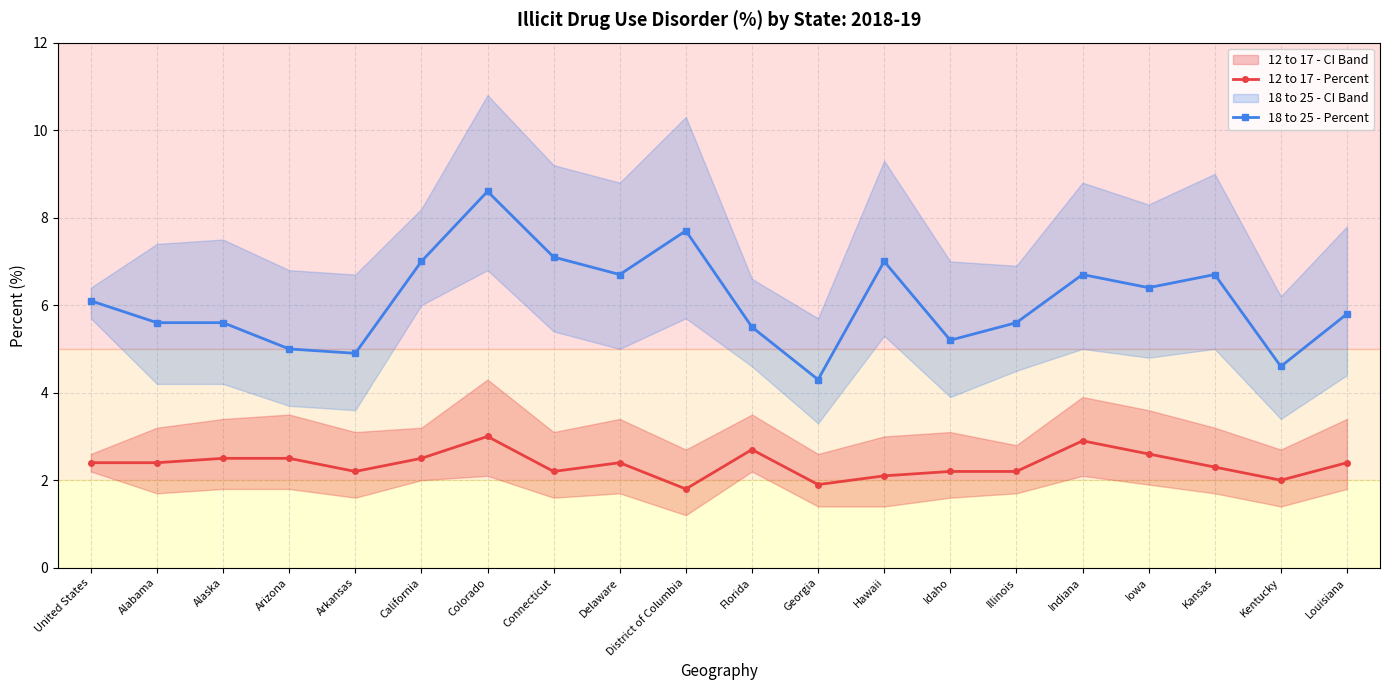

True or false: 18 to 25 - Percent and 12 to 17 - Percent intersect in this chart.

False